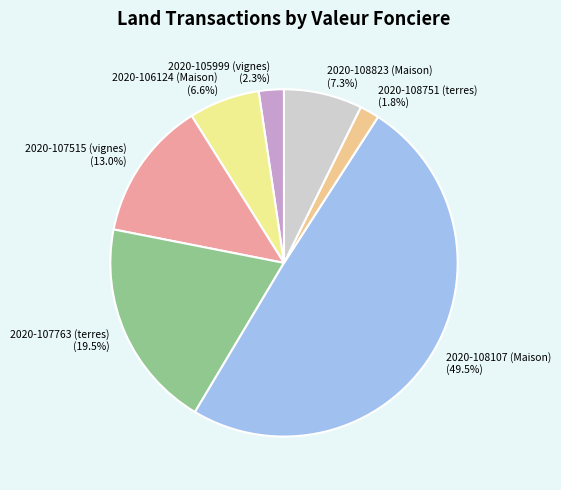

Between 2020-107763 (terres) and 2020-107515 (vignes), which is larger?

2020-107763 (terres)